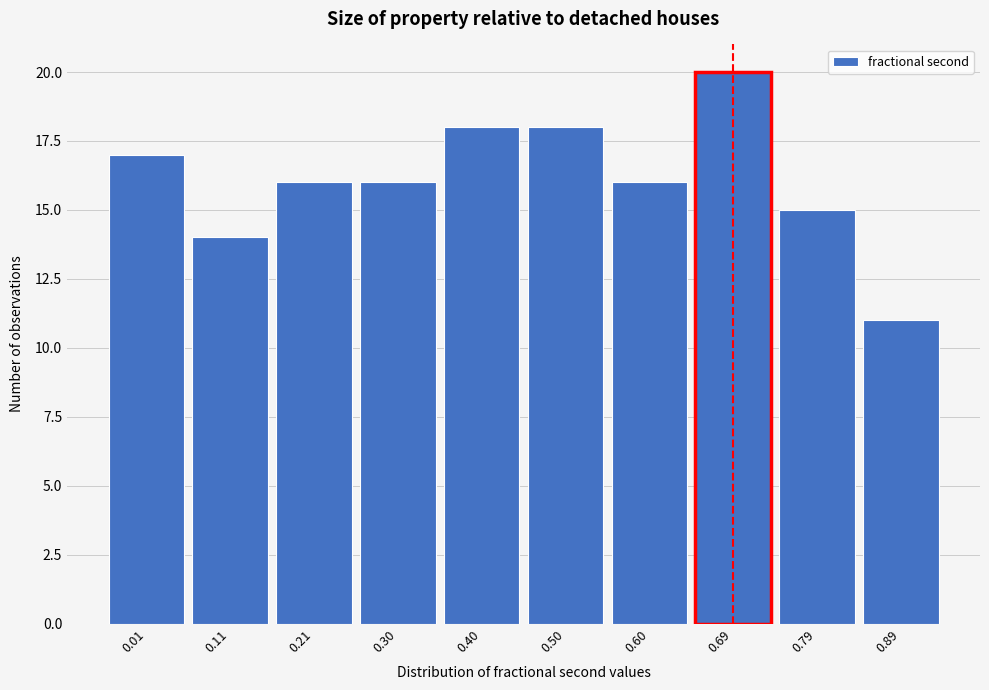

Reading right to left, extract all data points from this chart.

11	15	20	16	18	18	16	16	14	17